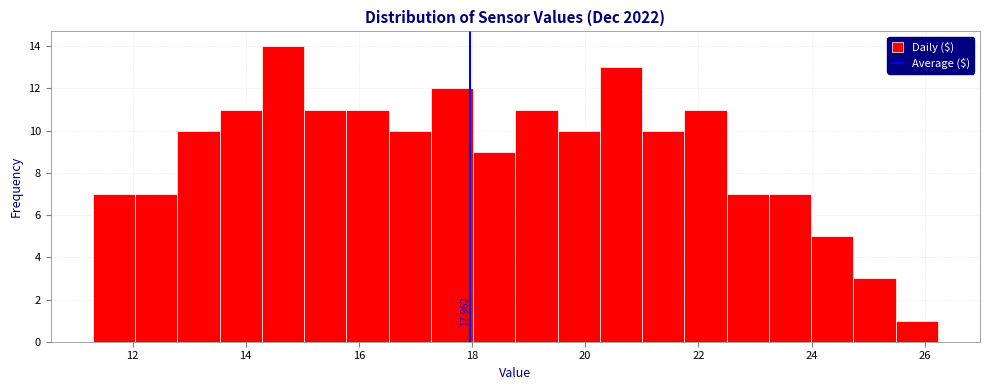

Around what value on the x-axis is the tallest bar? Give the approximate position of its centre, as read against the axis.

14.6